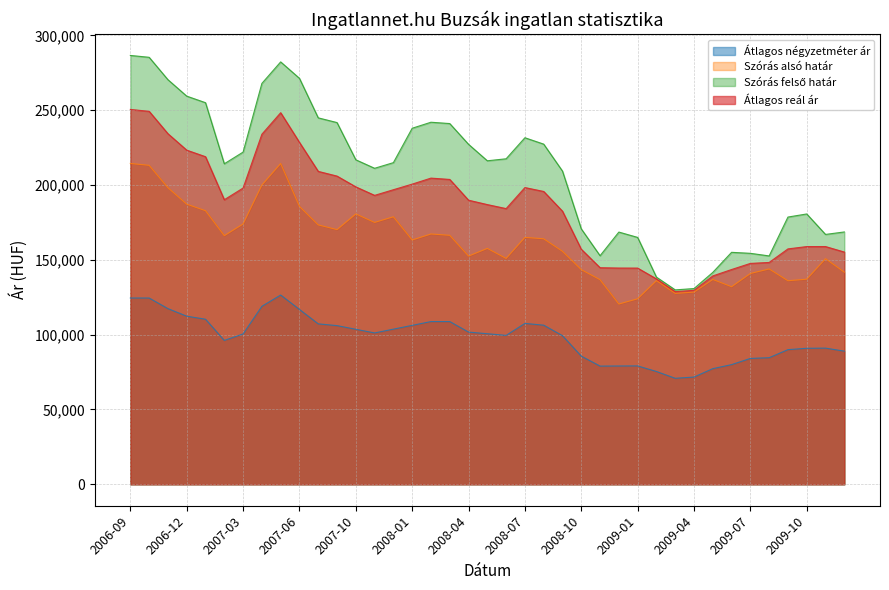

Is the value of Átlagos reál ár at 2009-12 greater than the value of Szórás alsó határ at 2008-03?

No